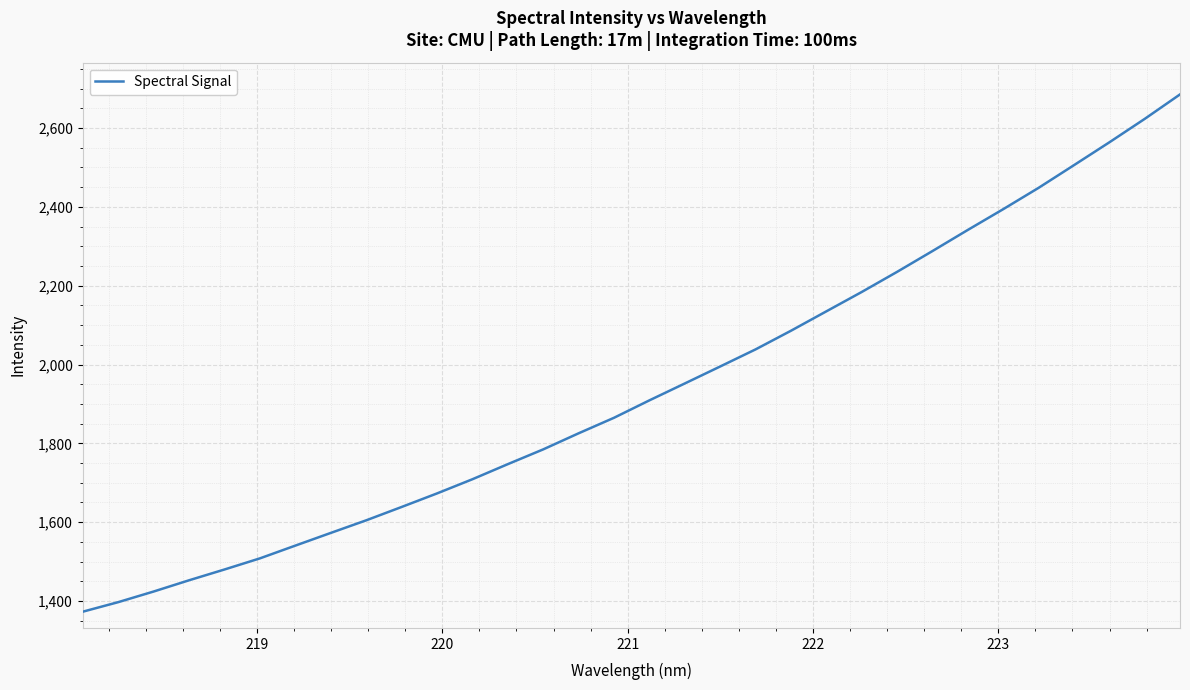

What is the difference between the maximum and minimum values?

1312.2